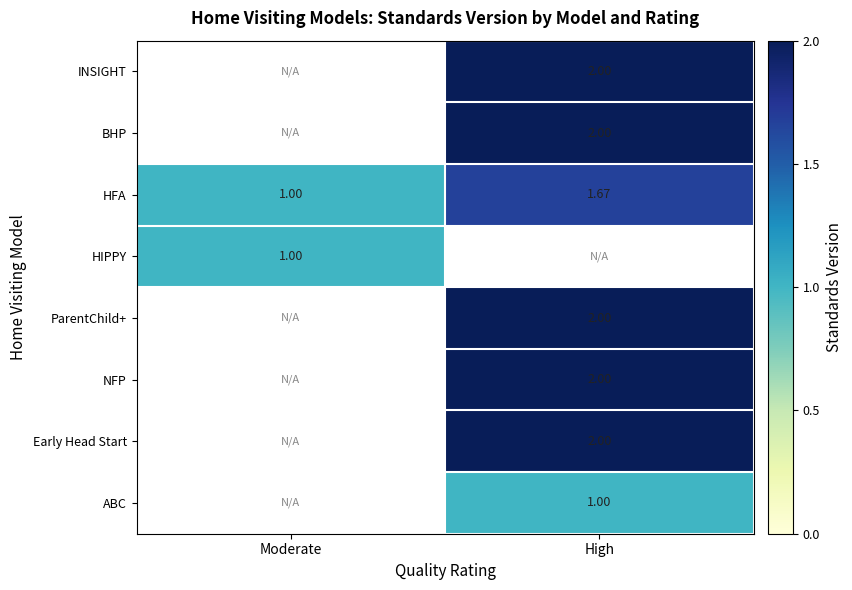

Which series has the largest total across all categories?

HFA